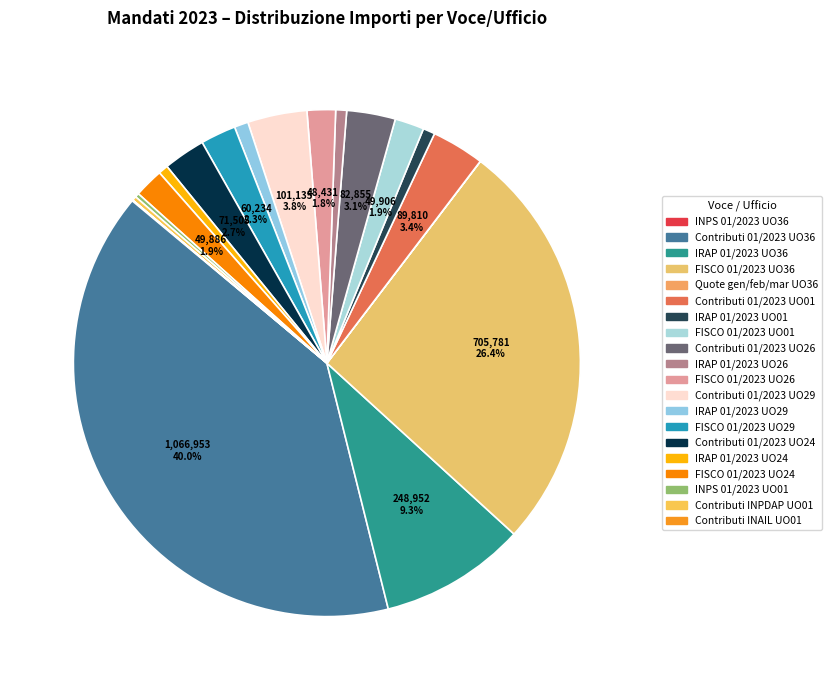

To the nearest percent, what portion does FISCO 01/2023 UO29 represent?

2%